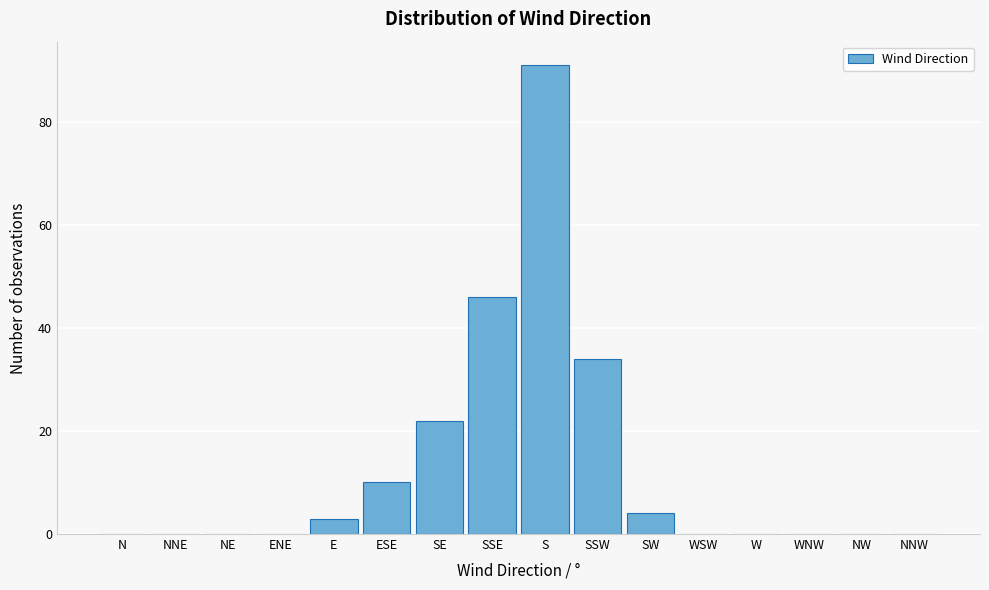

Reading right to left, transcribe all the data shown in this chart.

NNW=0	NW=0	WNW=0	W=0	WSW=0	SW=4	SSW=34	S=91	SSE=46	SE=22	ESE=10	E=3	ENE=0	NE=0	NNE=0	N=0